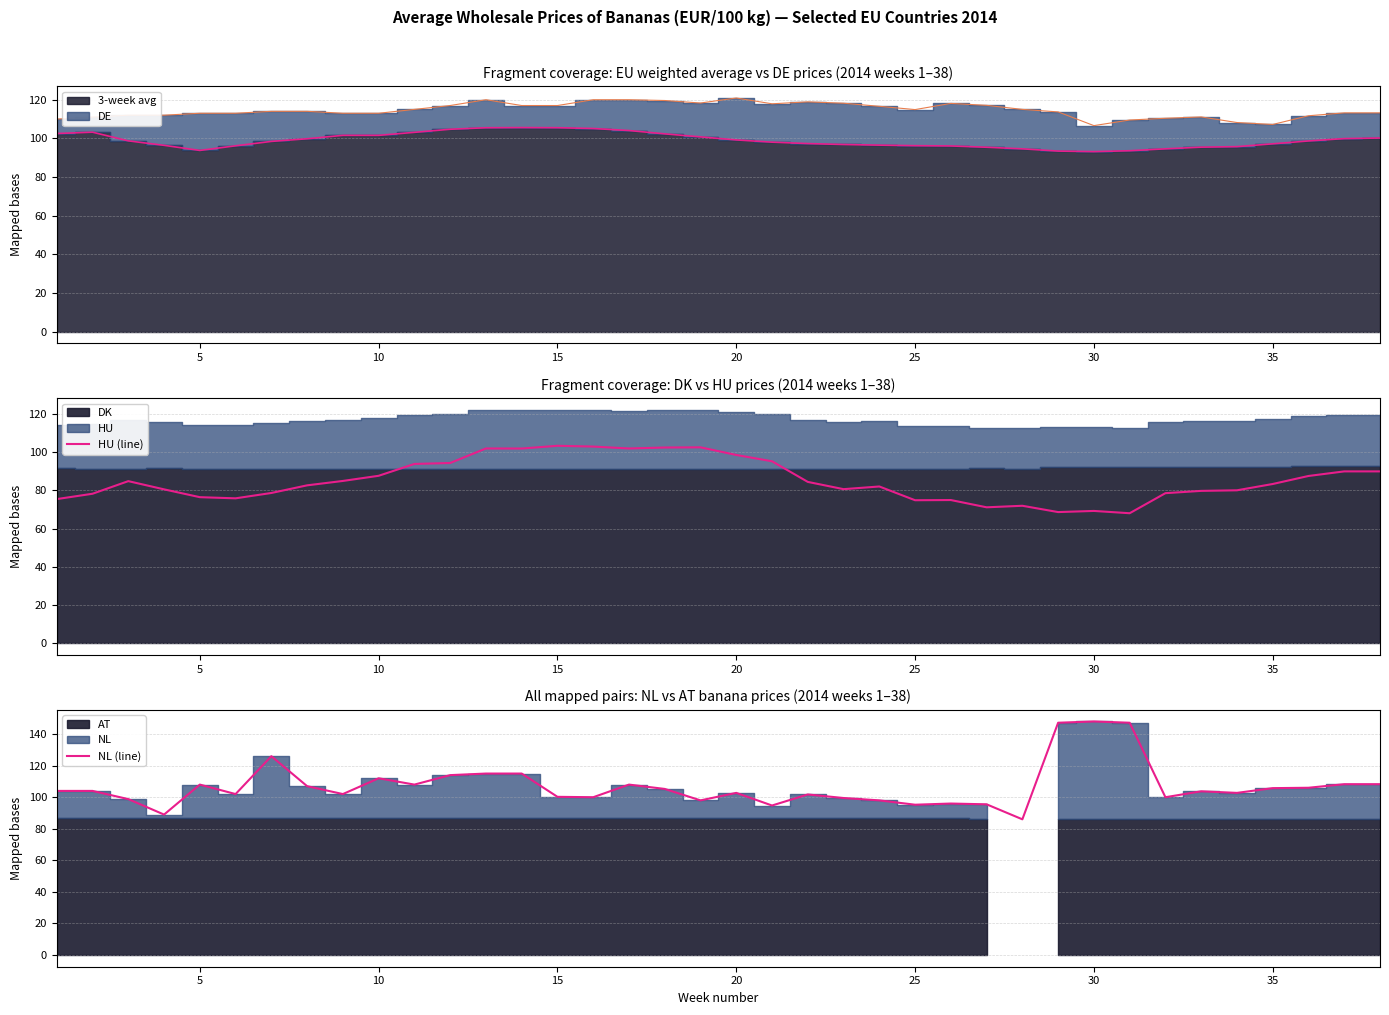

Which category has the lowest value across all series?

30